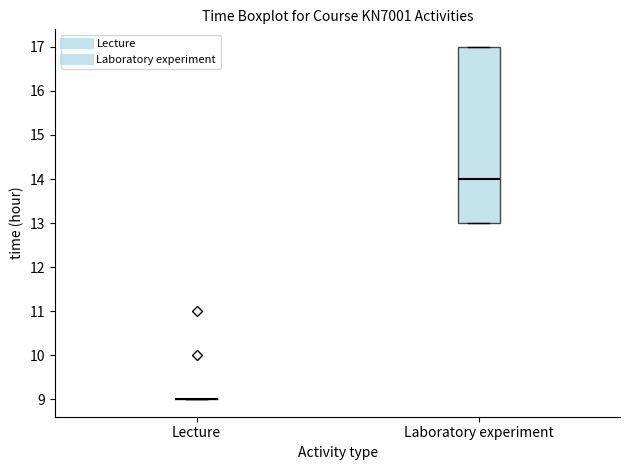

Reading left to right, transcribe this box plot: for each box, give where its median line is, the range the box spans, and where its two whiskers end, as read against the y-axis. The values are not printed on the chart, so give them approximately, as read against the axis.

Lecture: box collapsed to a line at 9, whiskers 9 to 9
Laboratory experiment: median 14, box 13 to 17, whiskers 13 to 17